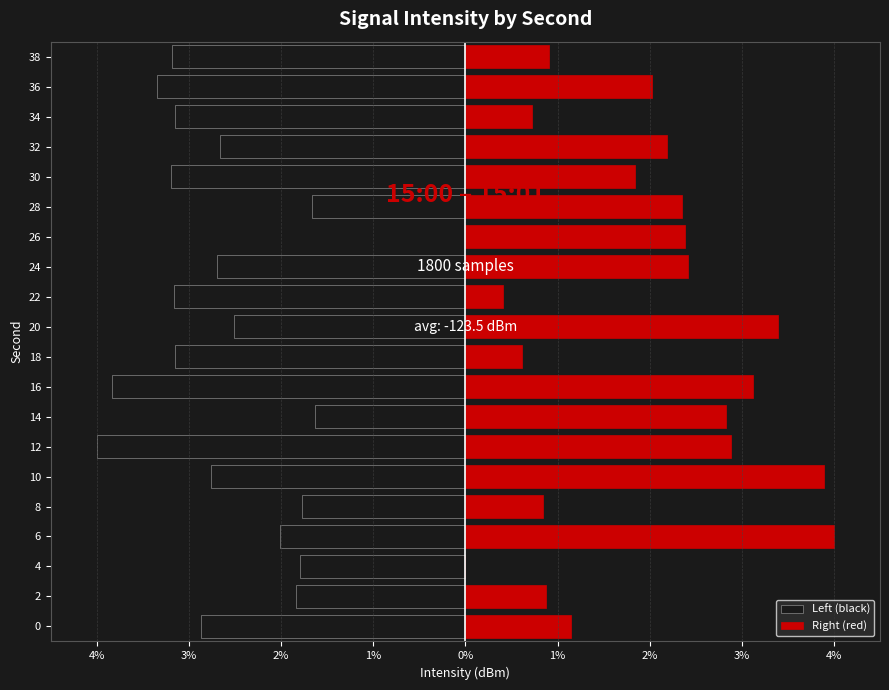

List the series in order of their peak value, lowest first.

Left (black), Right (red)